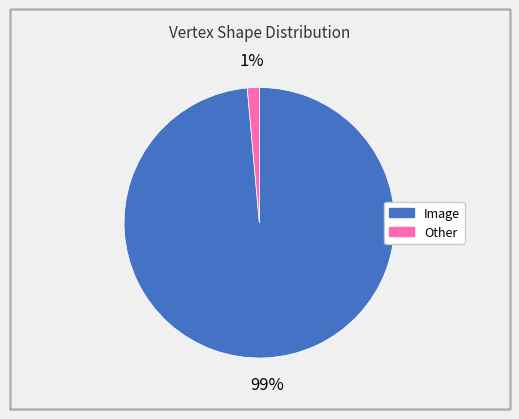

Between Other and Image, which is larger?

Image